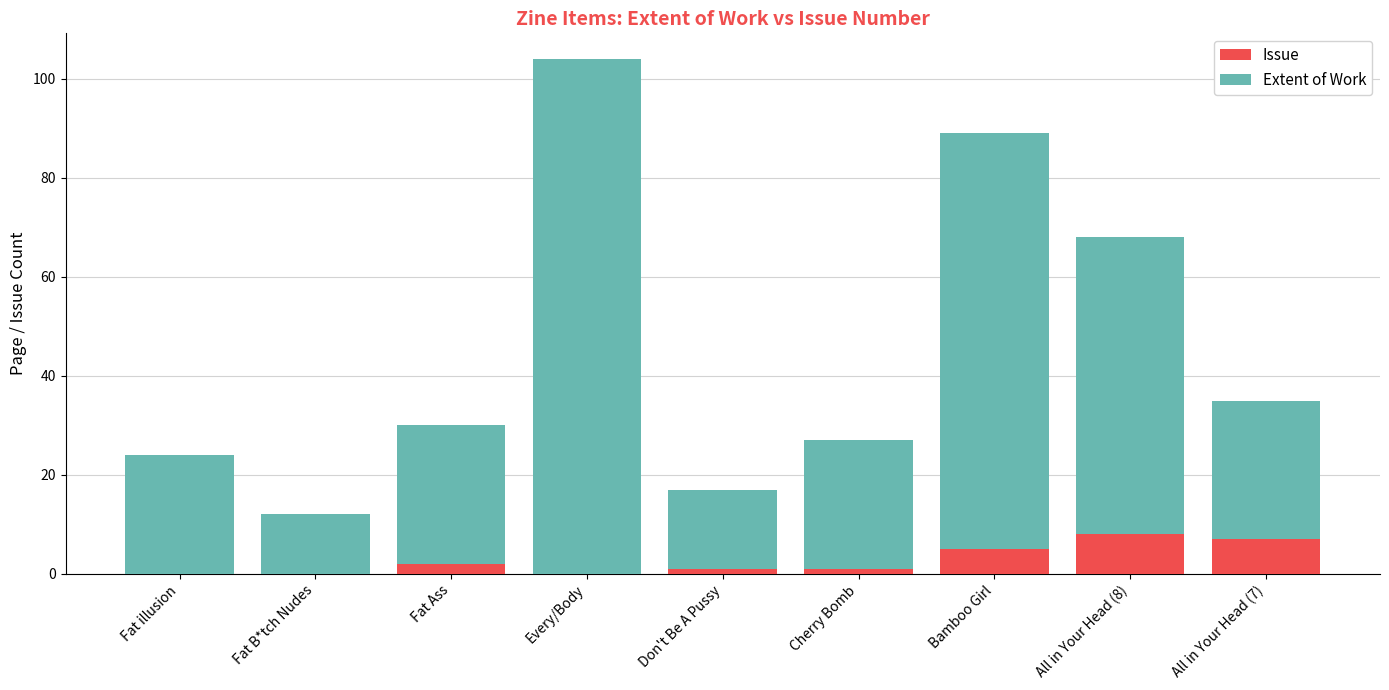

What is the maximum value for Issue?

8